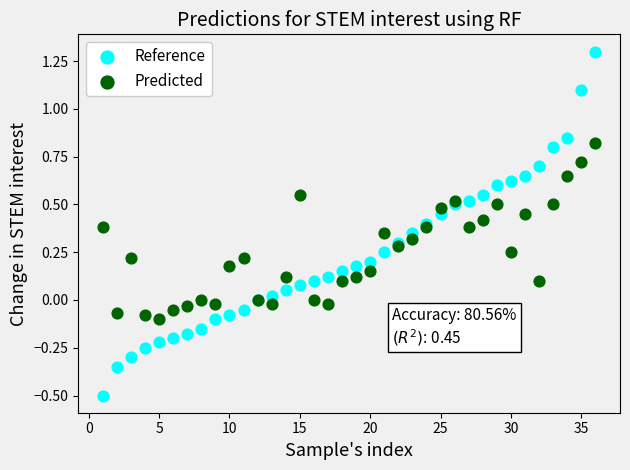

Which series has the largest Y range (max minus min)?

Reference